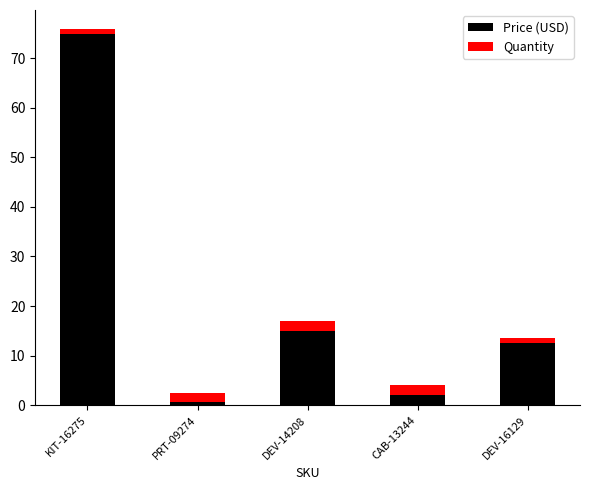

True or false: Price (USD) has a value of 5.9 at DEV-14208.

False